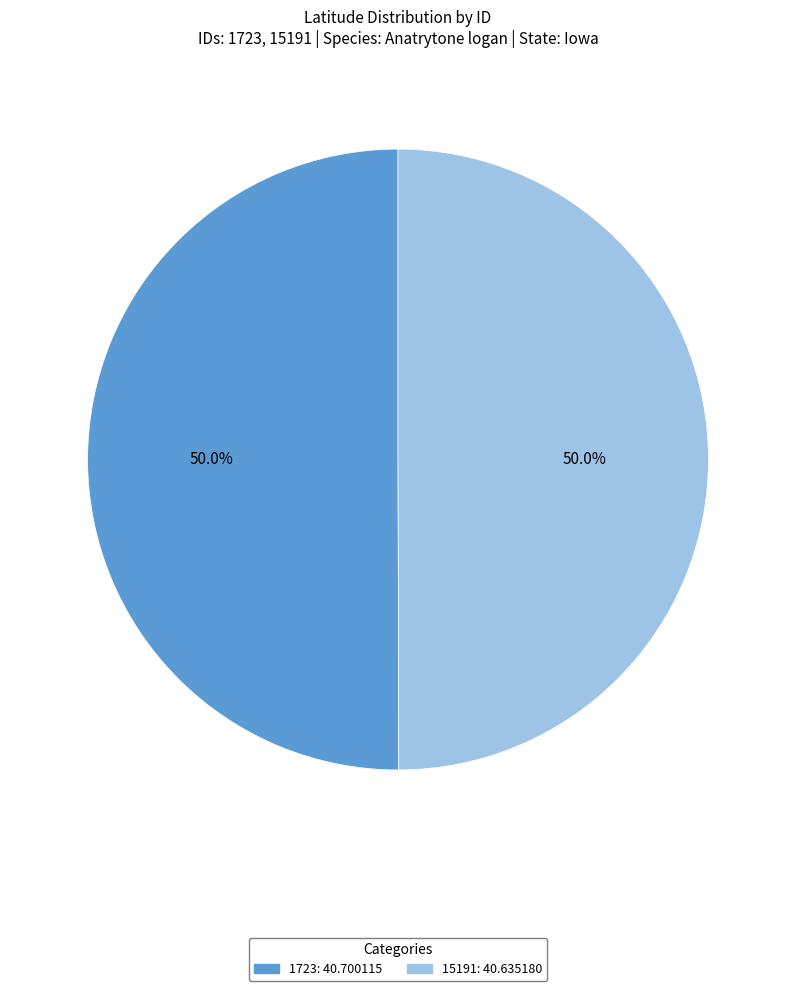

True or false: 1723 accounts for 50% of the total.

True